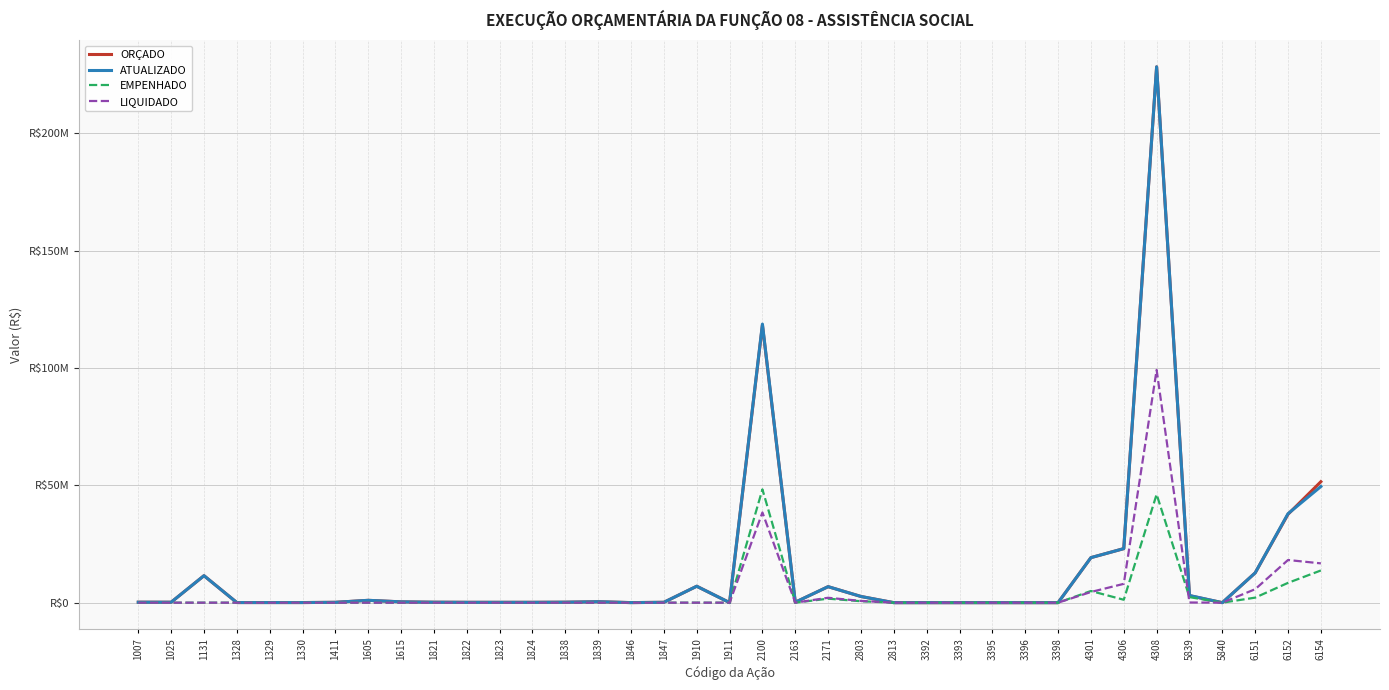

At which category is the sum across all series the highest?

4308